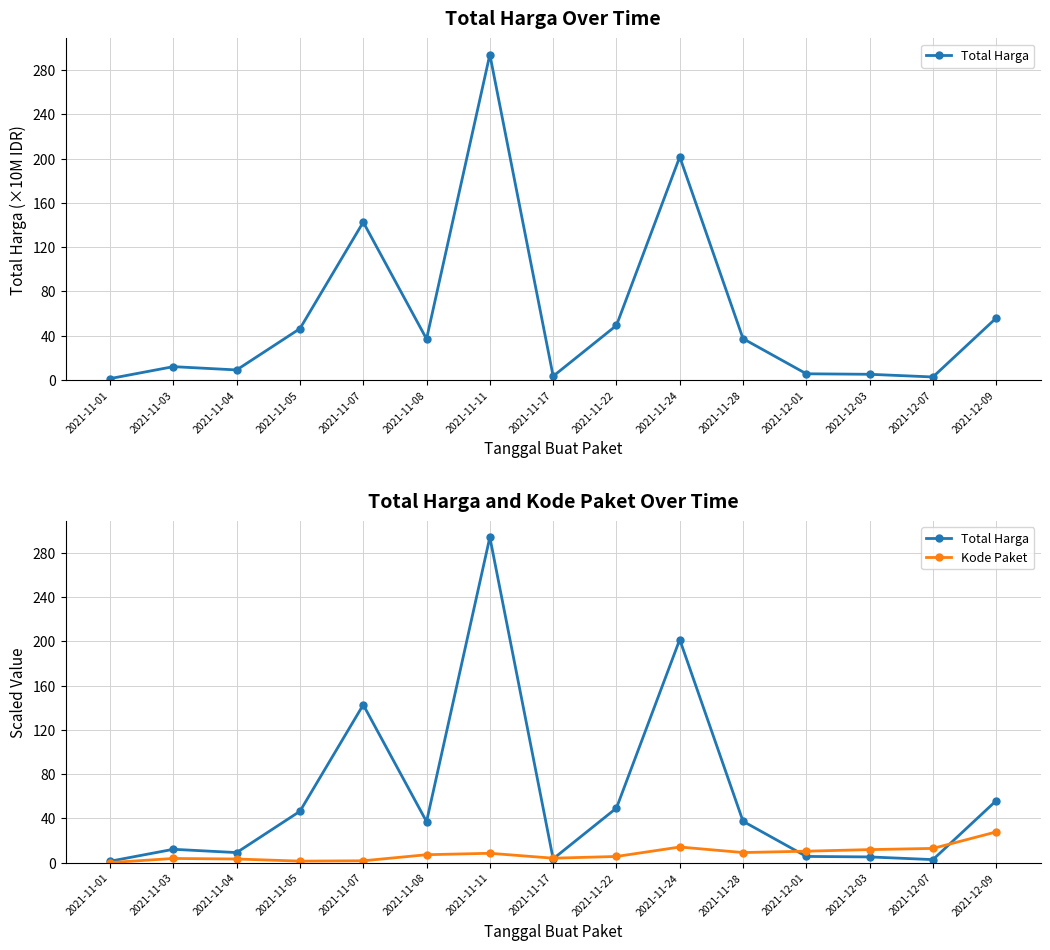

List the series in order of their peak value, highest first.

Total Harga, Kode Paket